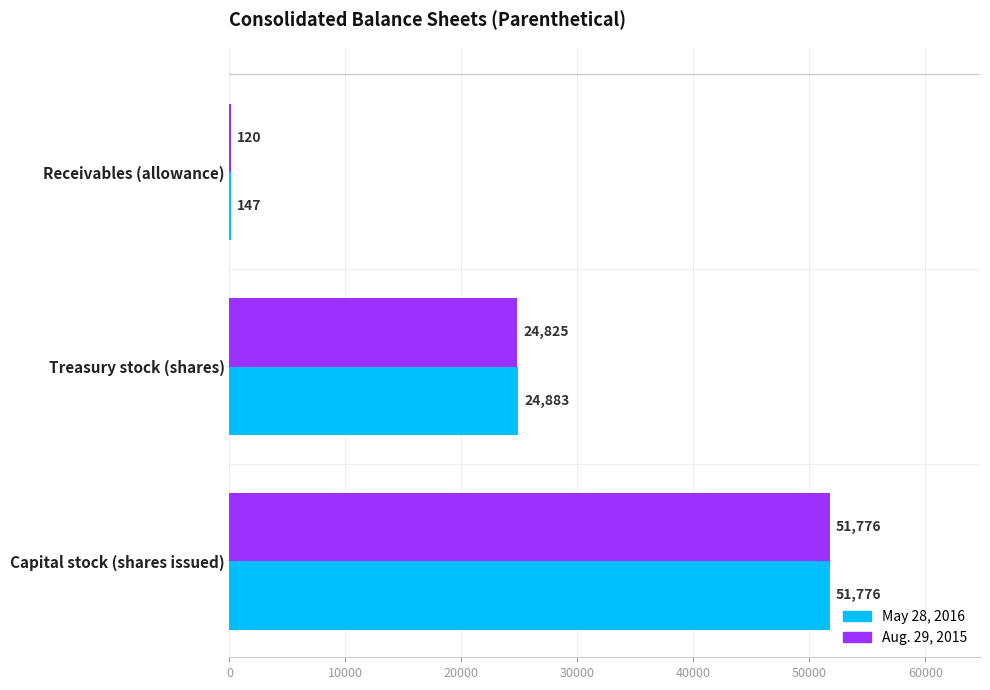

What is the total value across all series at Treasury stock (shares)?

49708